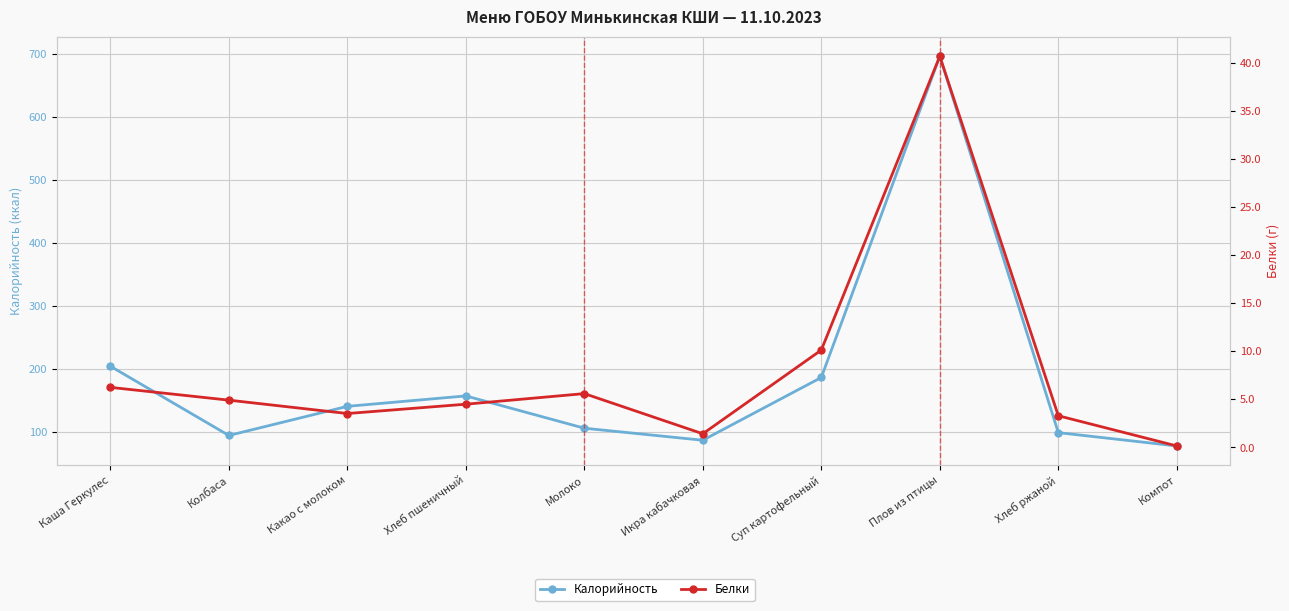

Is it true that Калорийность equals 97.5 at Суп картофельный?

False